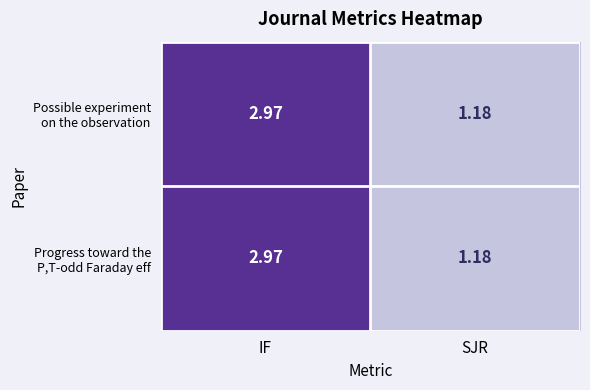

Which category has the highest value across all series?

IF